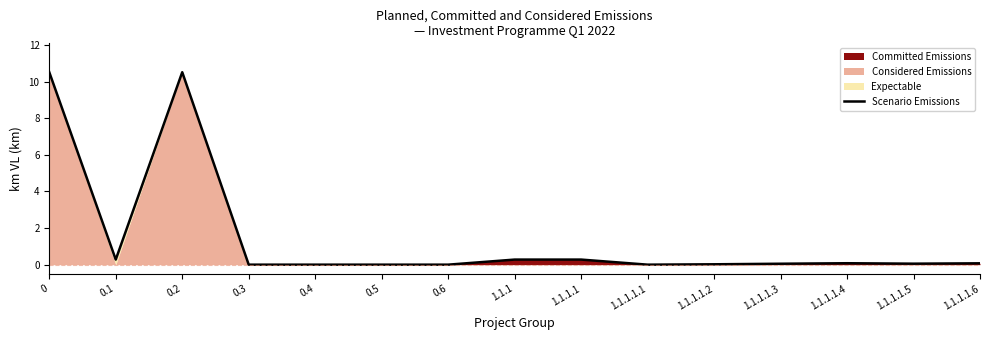

What is the difference between the values at 1.1.1.1.6 and 0.6?

0.1